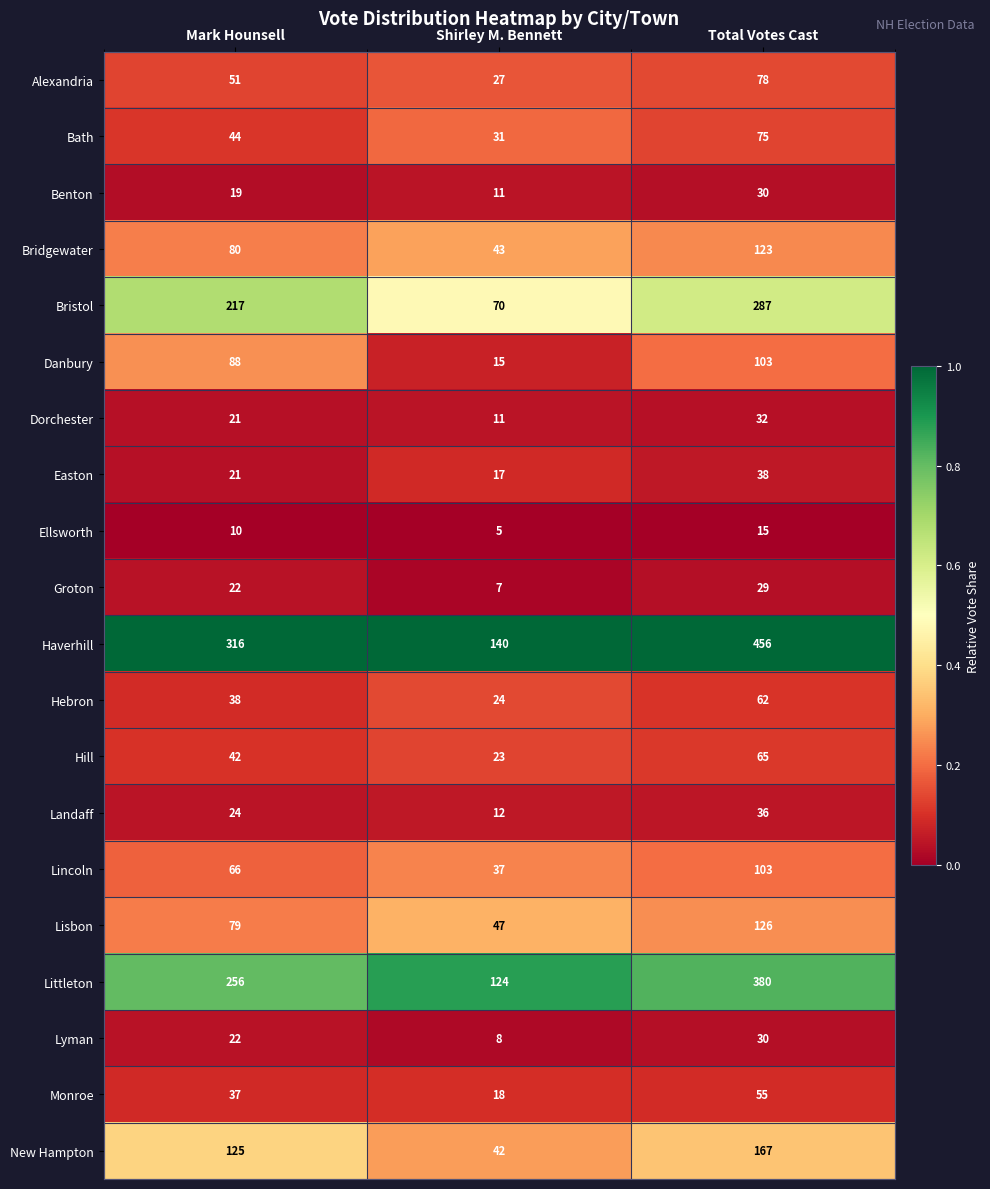

What is the approximate value of Haverhill at Mark Hounsell?

316